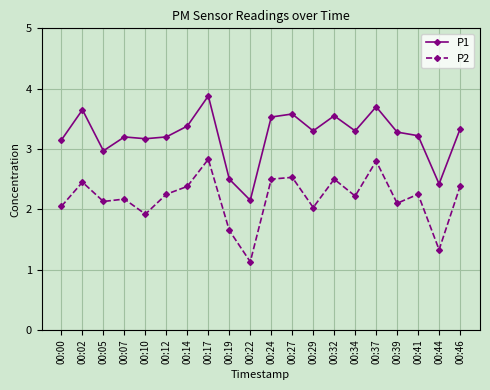

List the series in order of their peak value, lowest first.

P2, P1